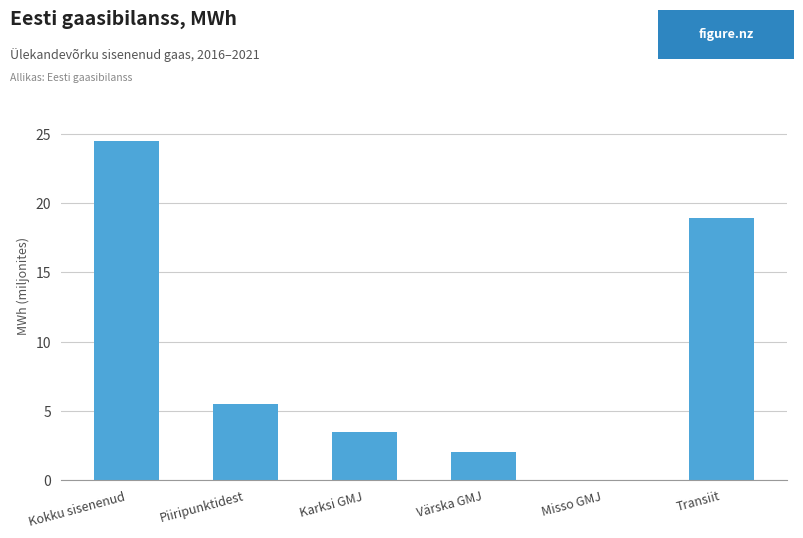

Where does the data first go above 5?

Kokku sisenenud